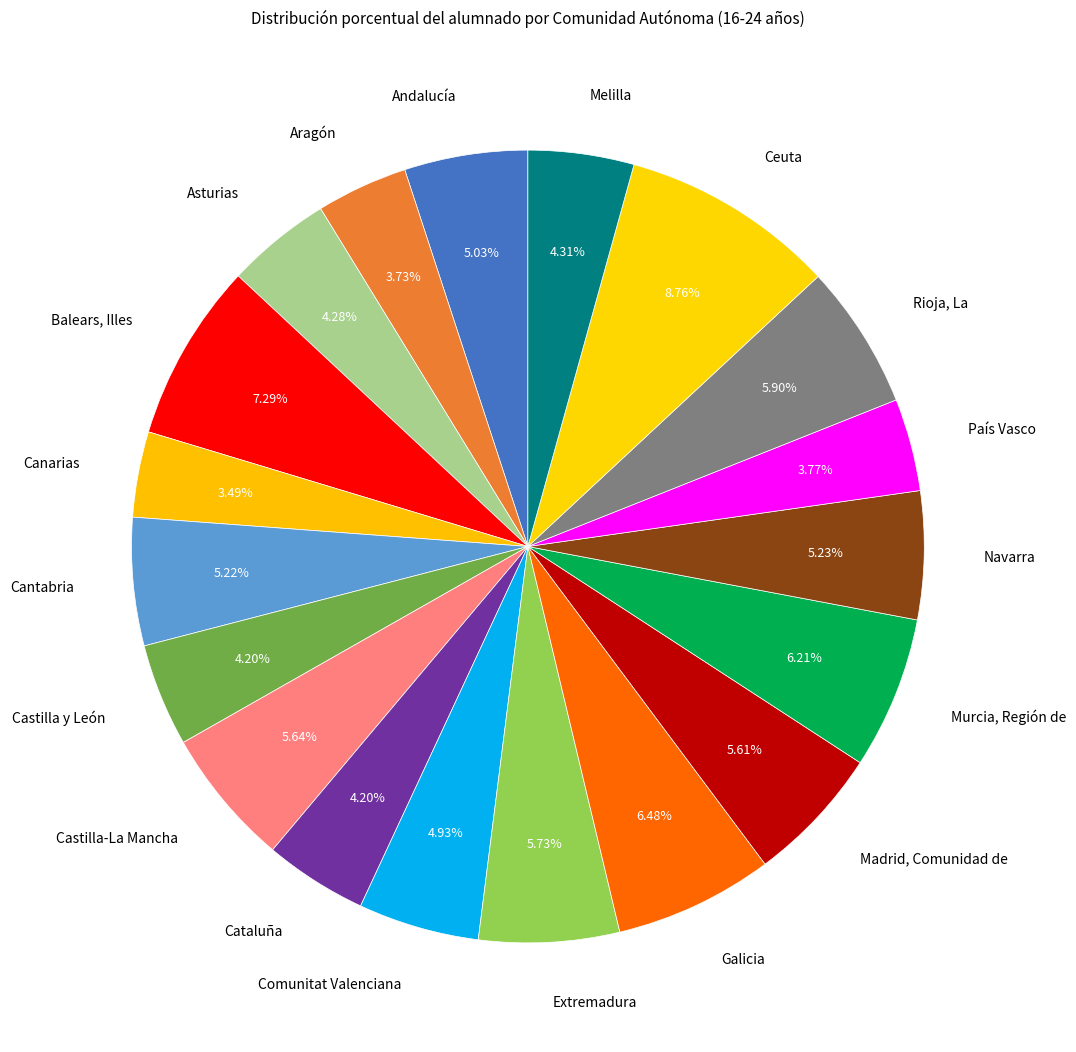

The Asturias slice represents 4% of the pie. True or false?

True